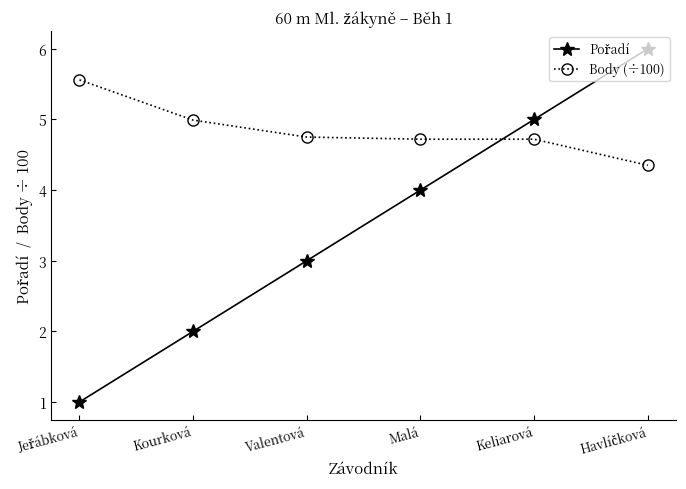

True or false: Body (÷100) has more than 1 interior local peaks.

False